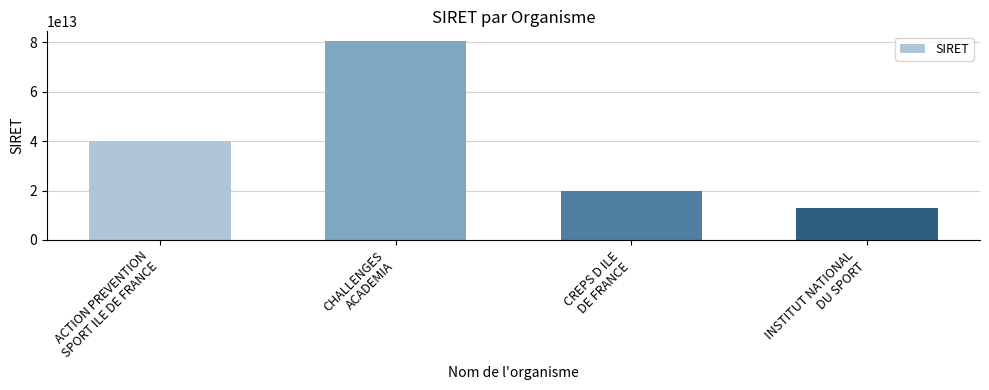

What is the change in value from CHALLENGES
ACADEMIA to INSTITUT NATIONAL
DU SPORT?

-67476999500000